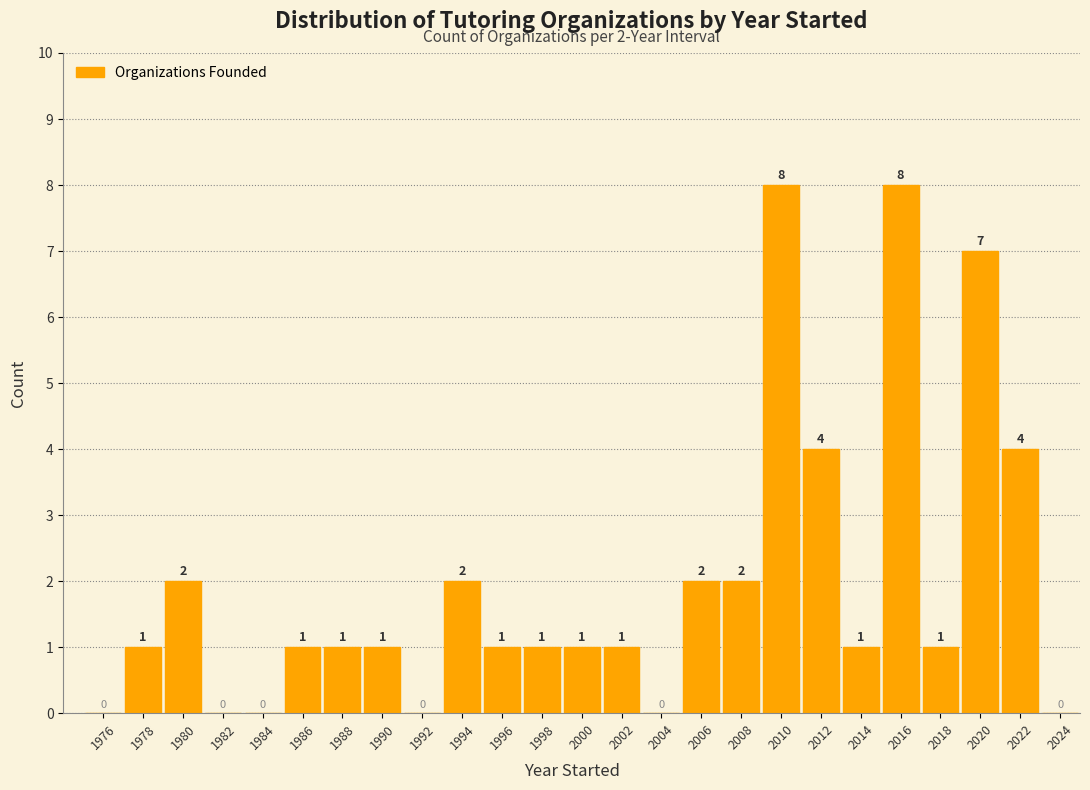

How tall is the bar that spans 1993 to 1995 on the x-axis?

2